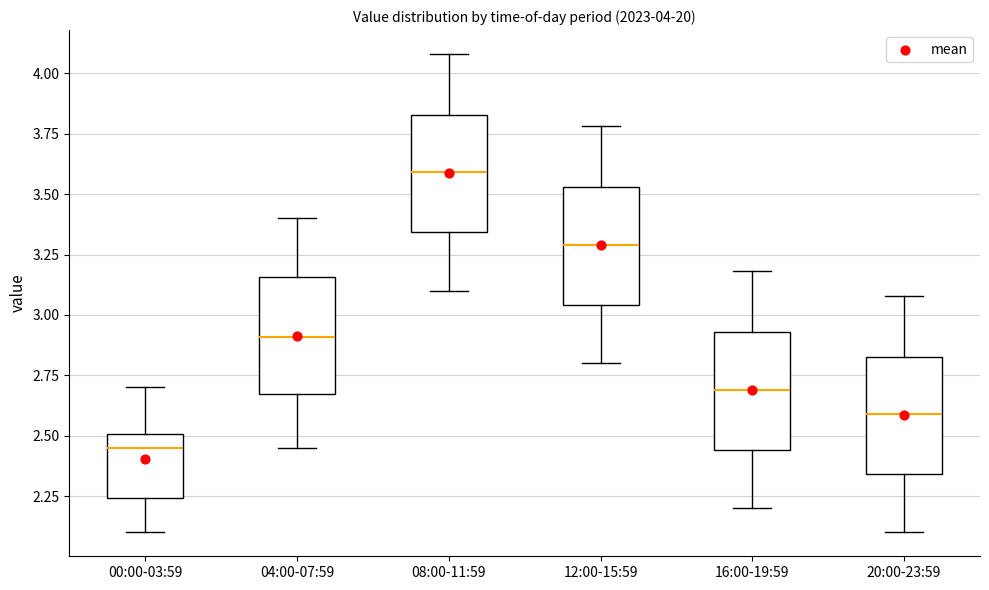

Which box has the lowest median line?

00:00-03:59